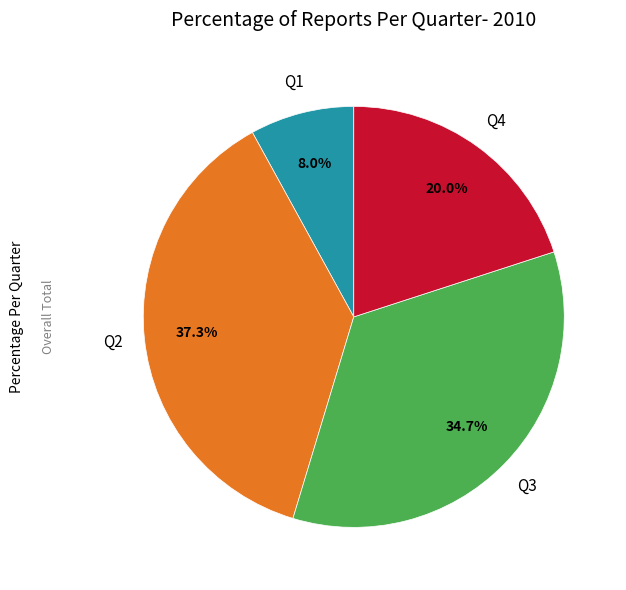

Does any single category account for the majority?

No